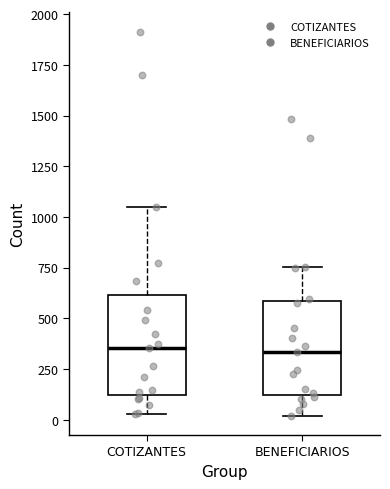

Where does the upper whisker of the box for COTIZANTES end on the y-axis? The values are not printed on the chart, so give them approximately, as read against the axis.

1050